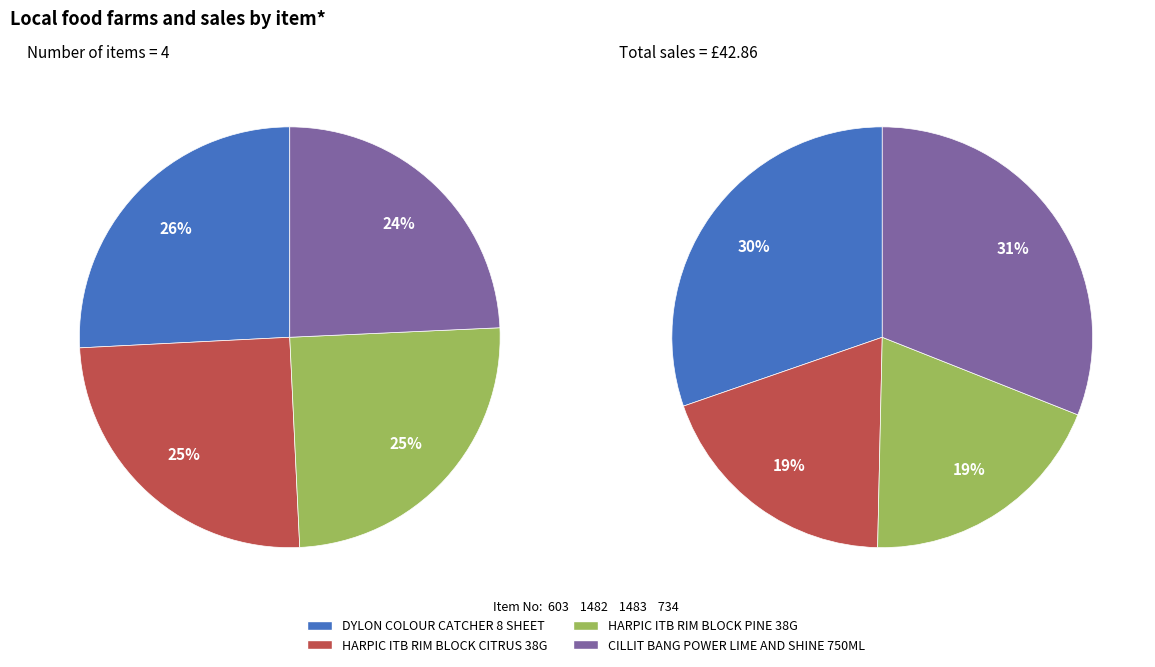

To the nearest percent, what is the difference between the 1482 and 603 slice percentages?

1%